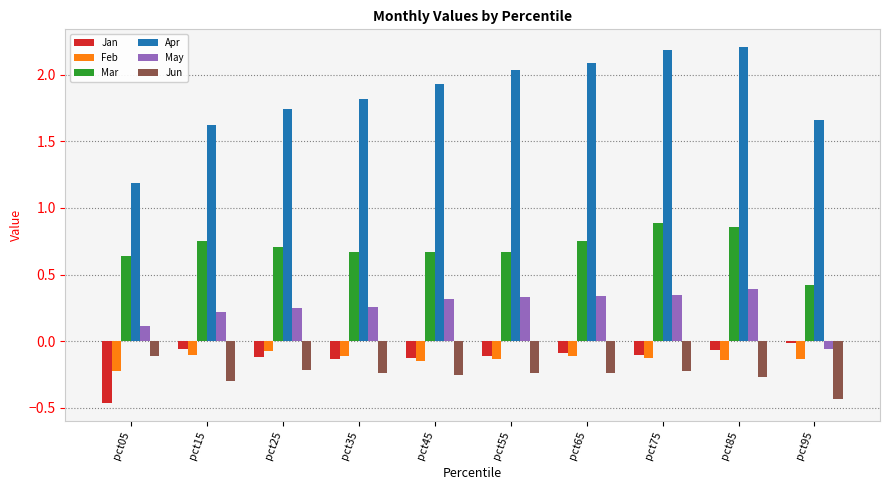

Which series has the largest range (max minus min)?

Apr